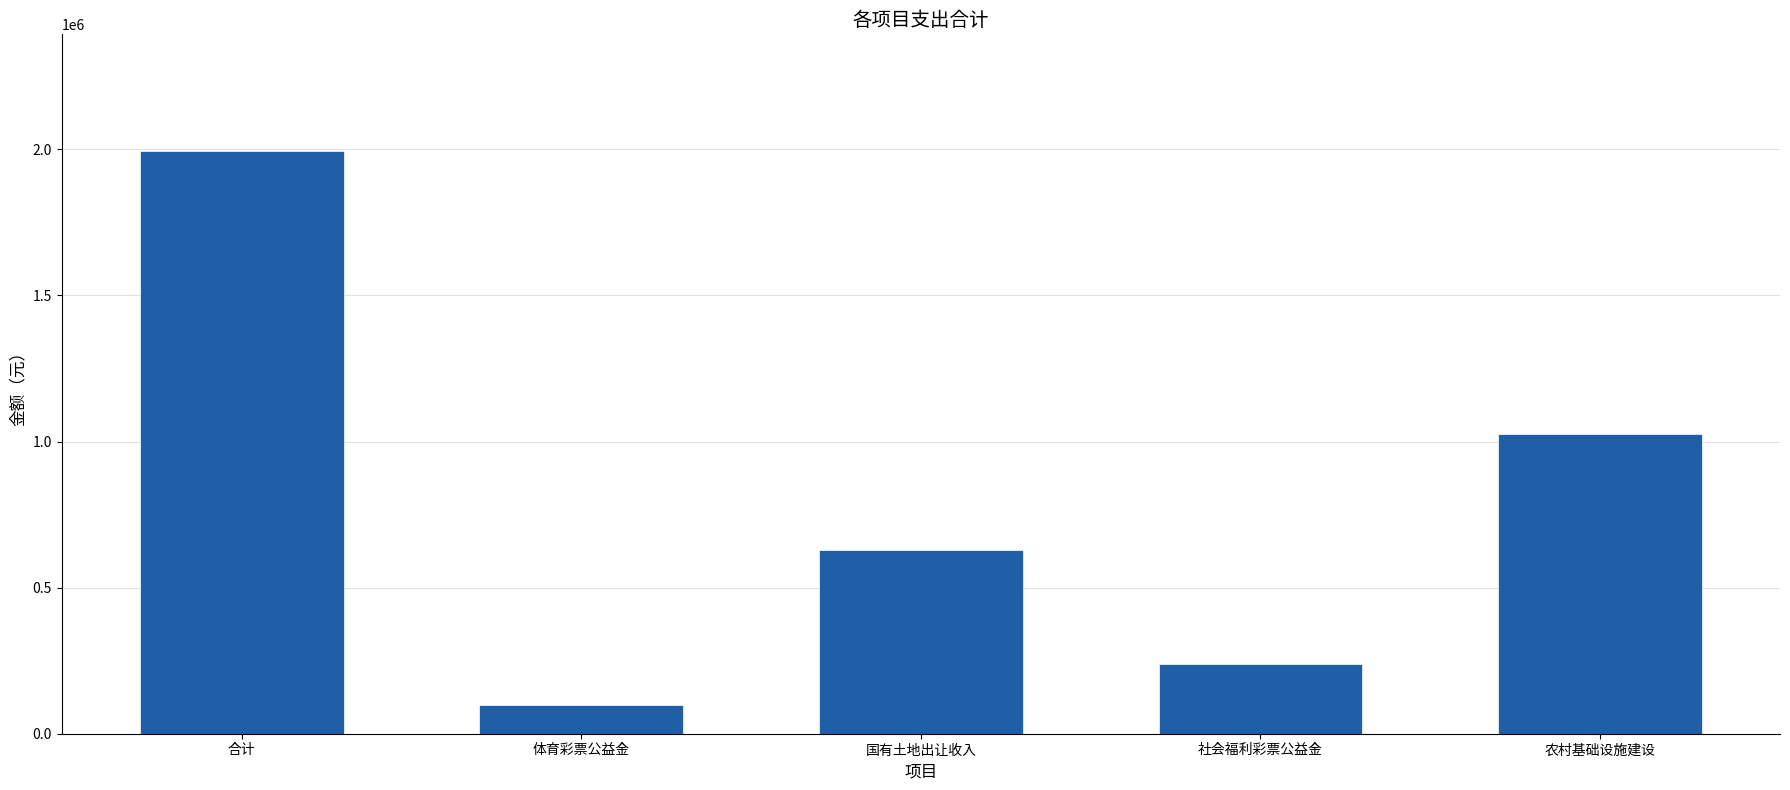

Does the chart contain stacked bars?

No